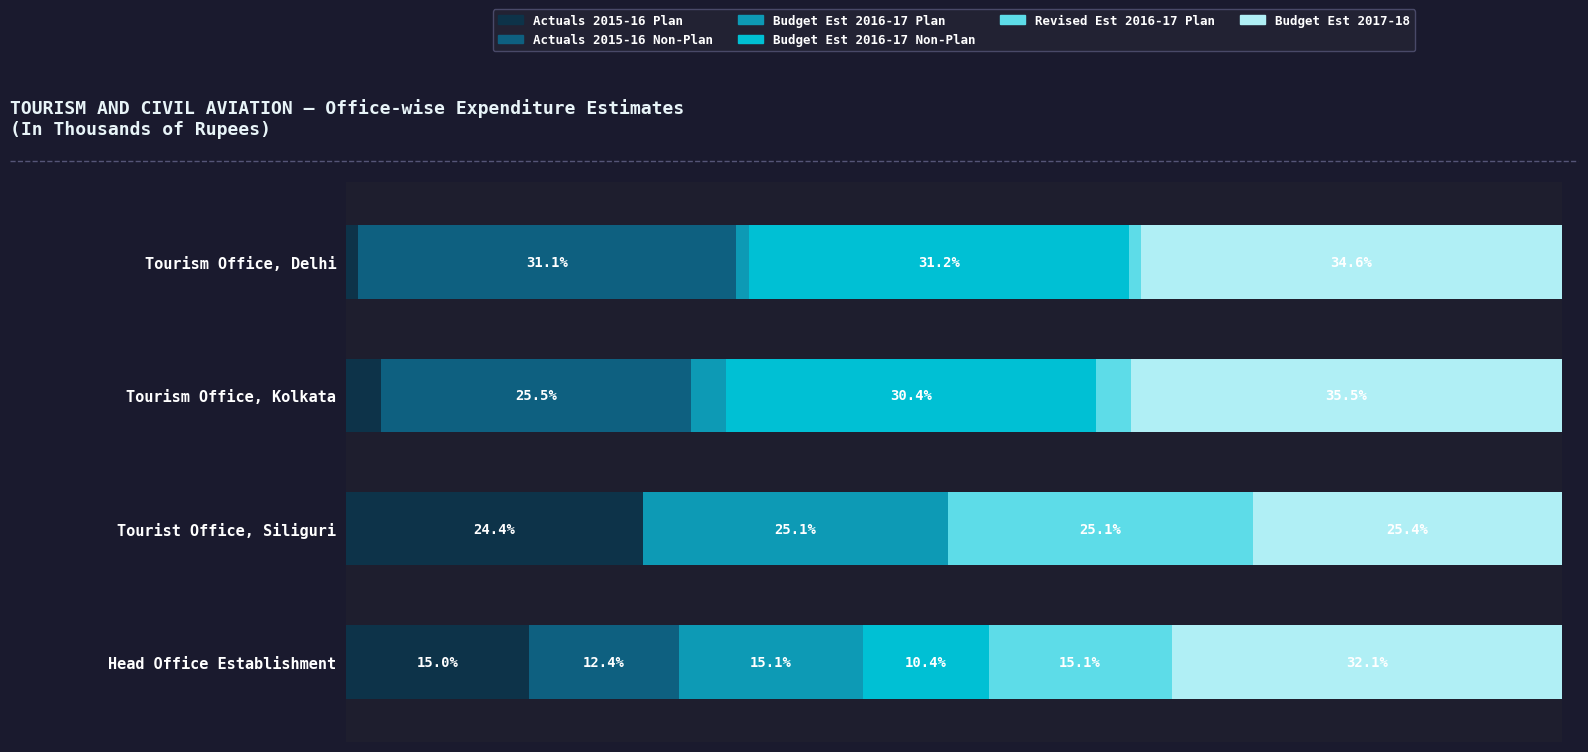

Where is Actuals 2015-16 Plan nearest to the value 12?

Head Office Establishment